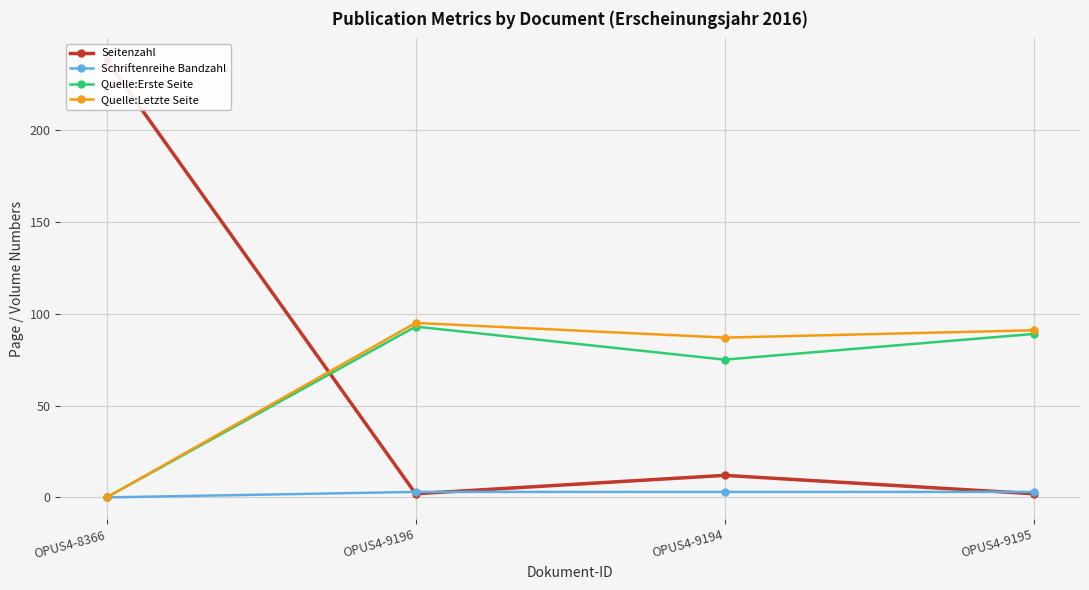

Is it true that Quelle:Letzte Seite equals 95 at OPUS4-9196?

True